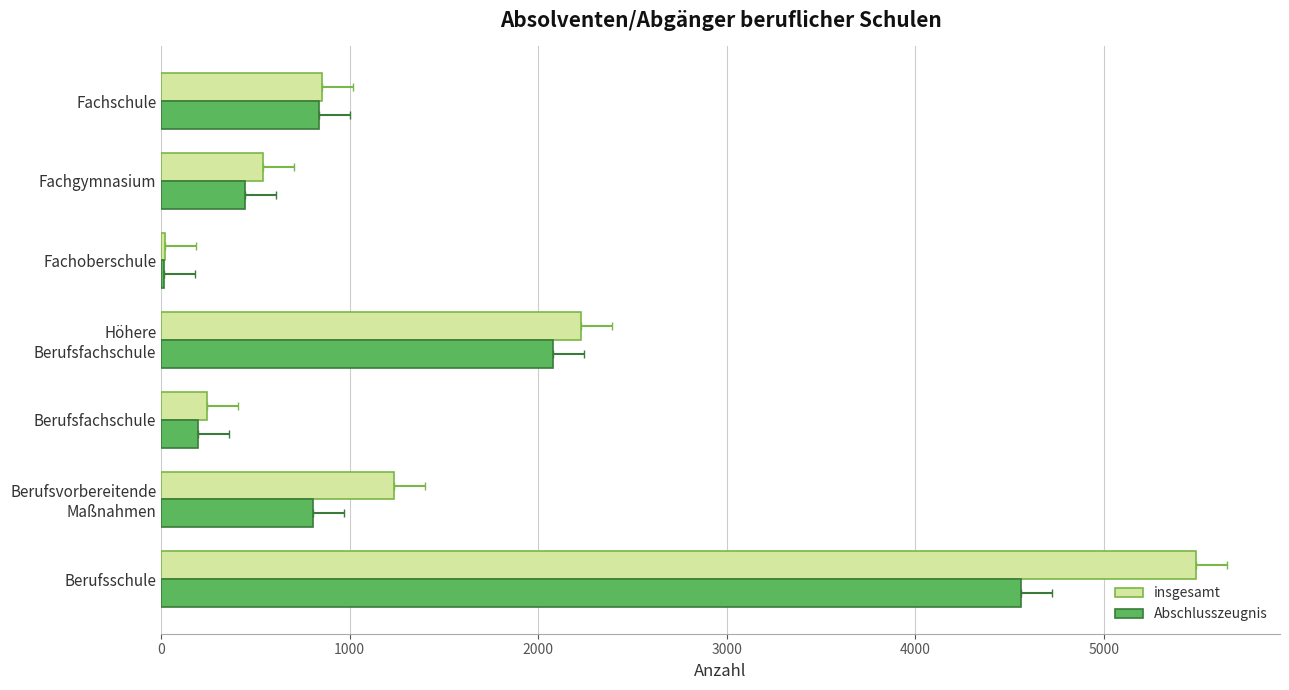

How many values in the Abschlusszeugnis series exceed 803?

3